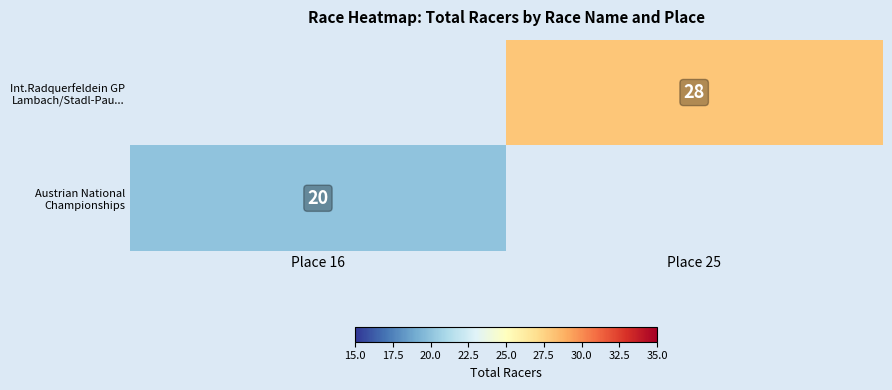

True or false: Int.Radquerfeldein GP Lambach/Stadl-Pau... has a value of 19.0 at Place 25.

False